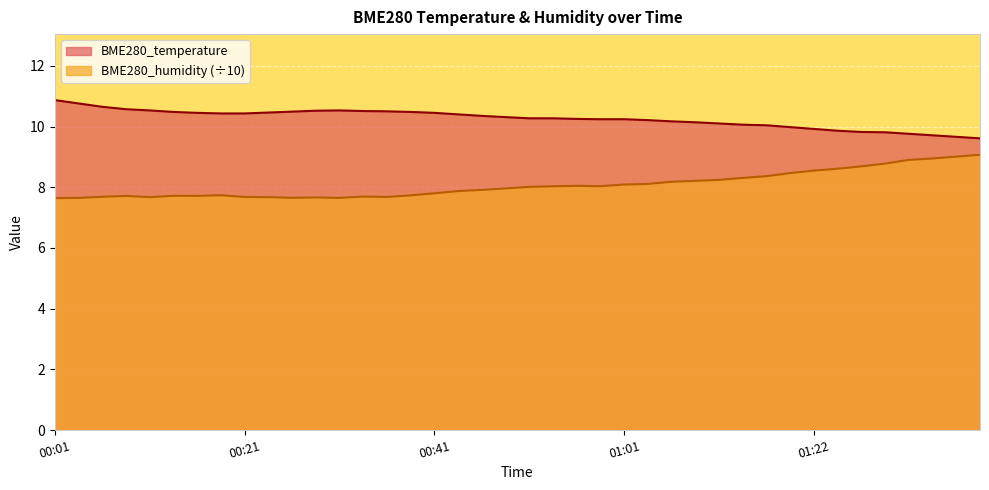

What are all the series names shown in the legend?

BME280_temperature, BME280_humidity (÷10)